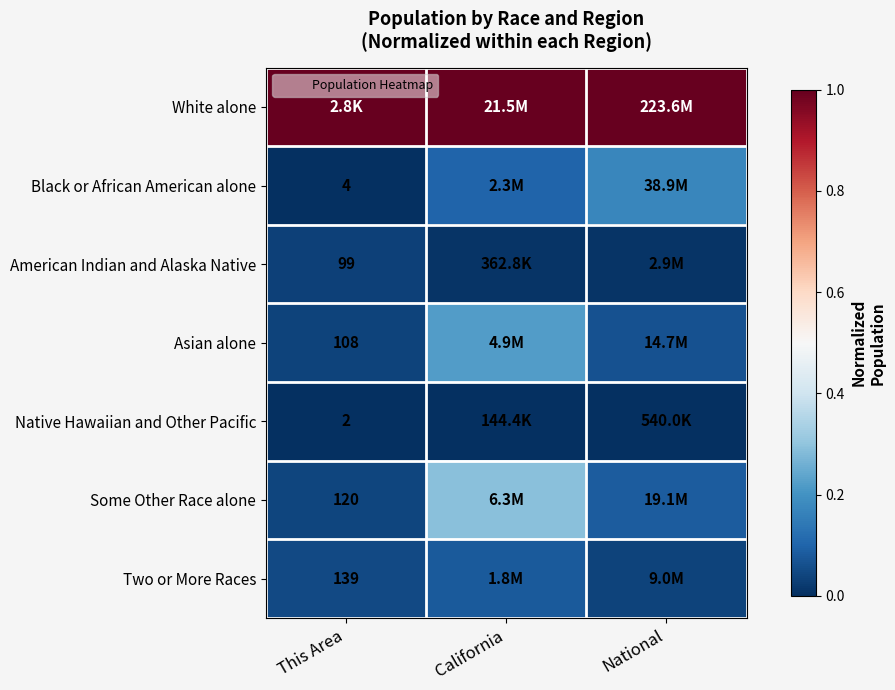

At how many categories does at least one series exceed 0?

3